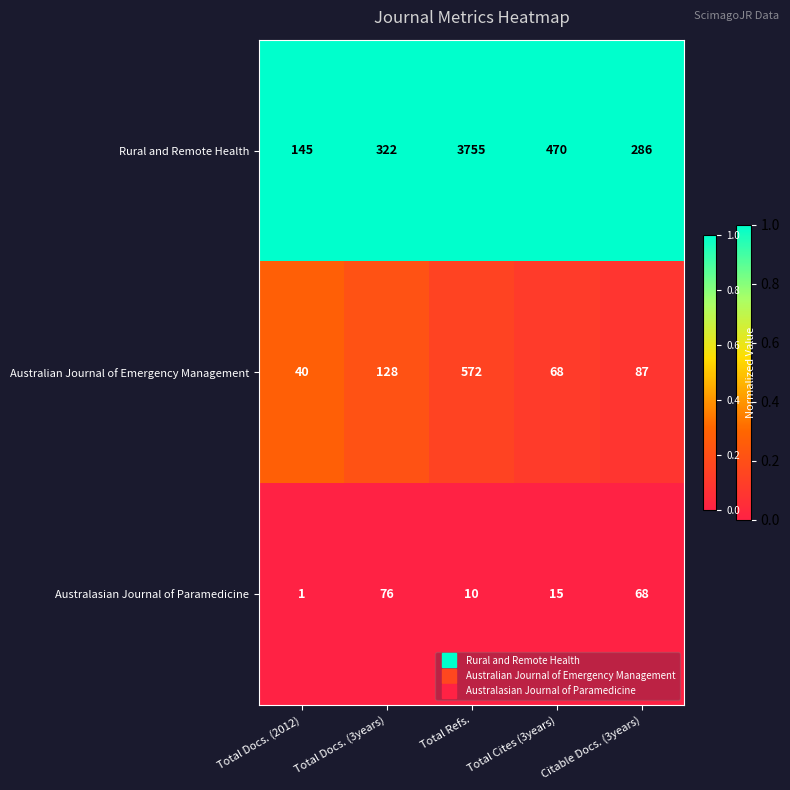

What is the total value across all series at Total Cites (3years)?

553